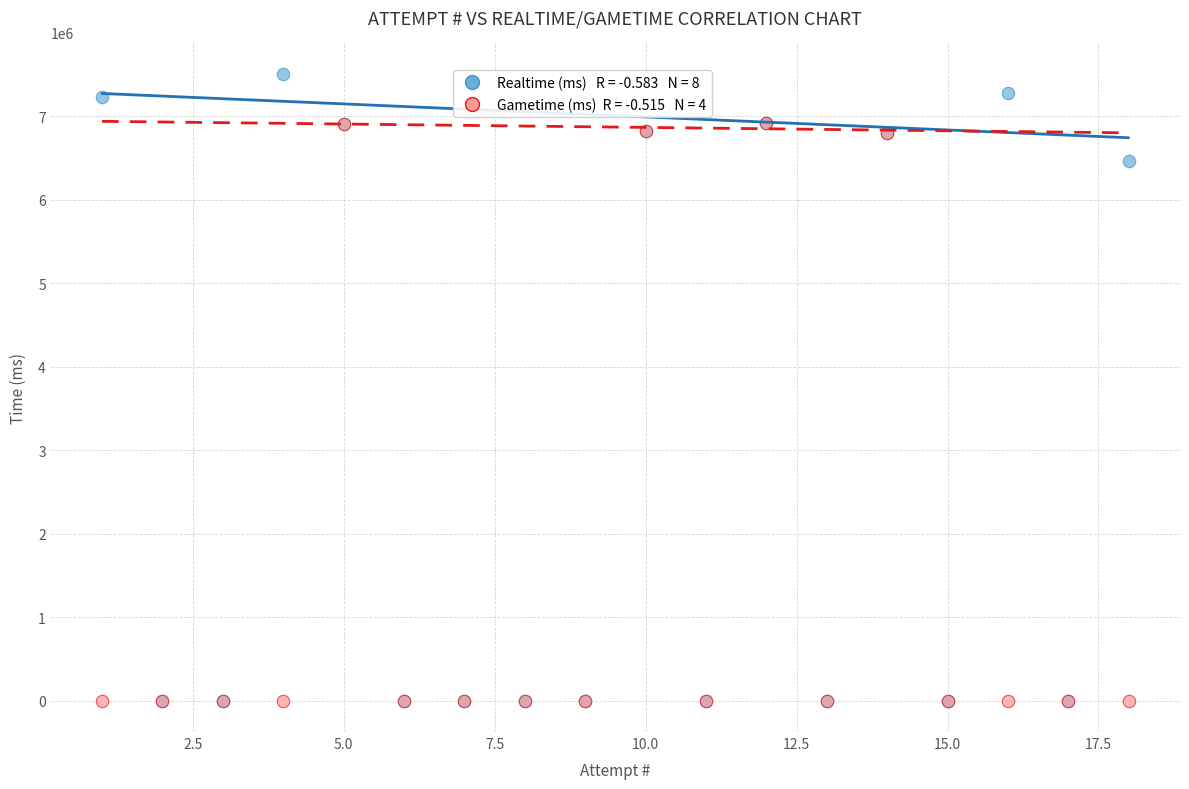

Across all series, what Y value is closest to 3753949?

6469112